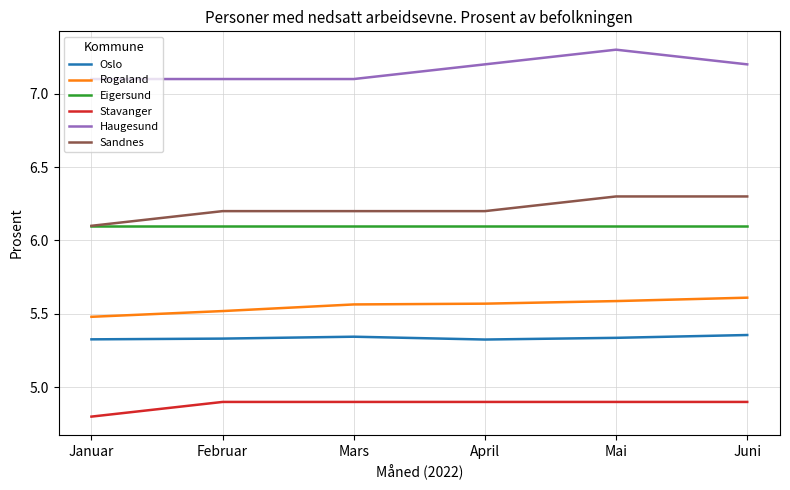

Rank the series at Februar from lowest to highest value.

Stavanger, Oslo, Rogaland, Eigersund, Sandnes, Haugesund